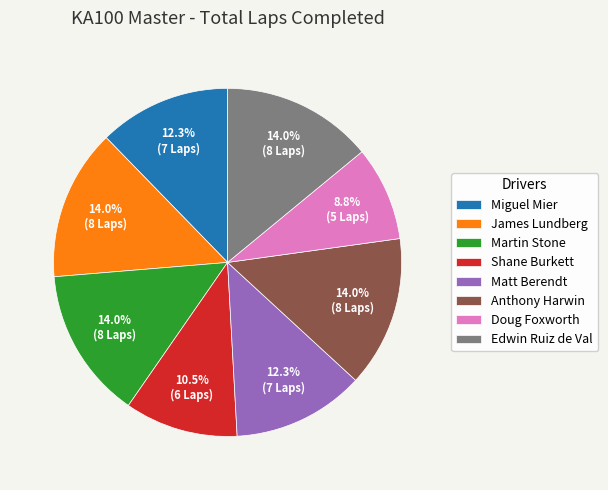

To the nearest percent, what portion does James Lundberg represent?

14%